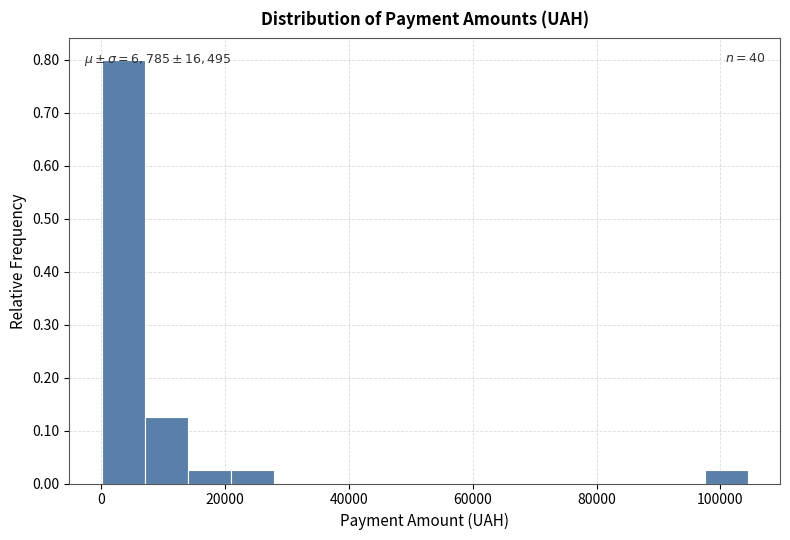

Read against the x-axis, roughly where is the centre of the tallest bar?

4000